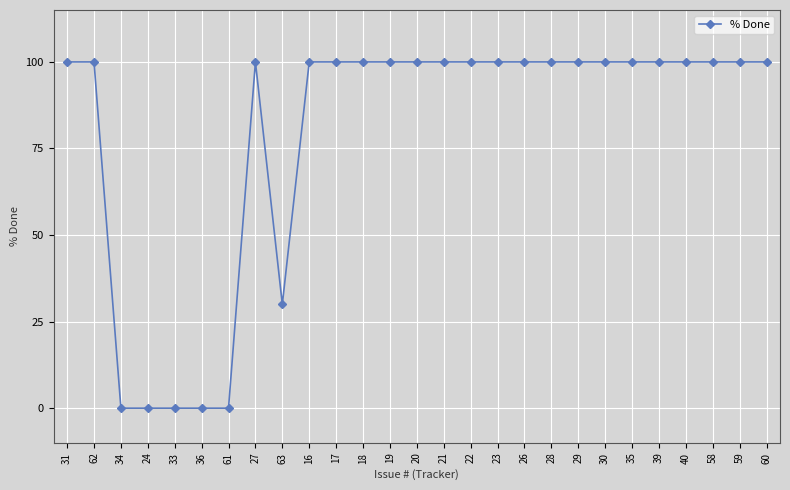

Reading left to right, what are all the values shown in this chart?

100	100	0	0	0	0	0	100	30	100	100	100	100	100	100	100	100	100	100	100	100	100	100	100	100	100	100